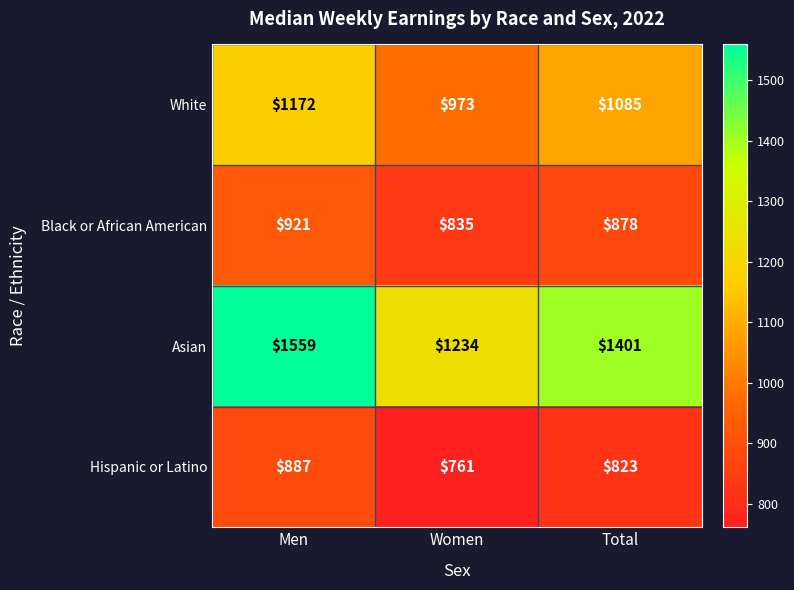

Where is White nearest to the value 1072?

Total